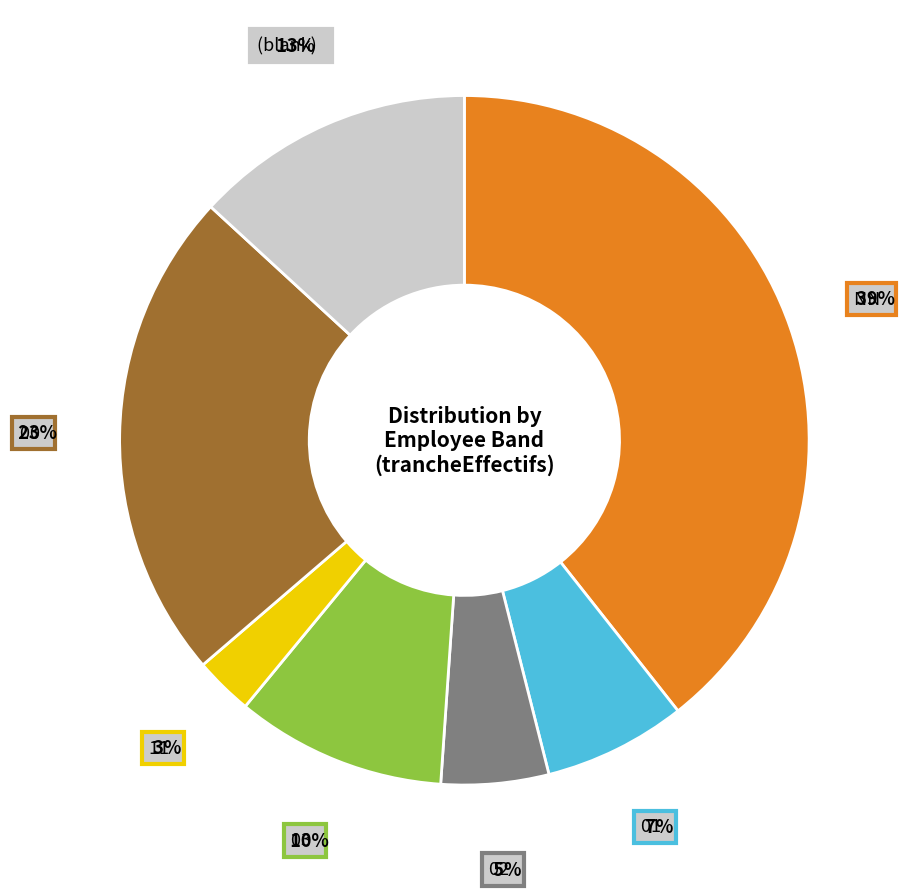

Does any single category account for the majority?

No